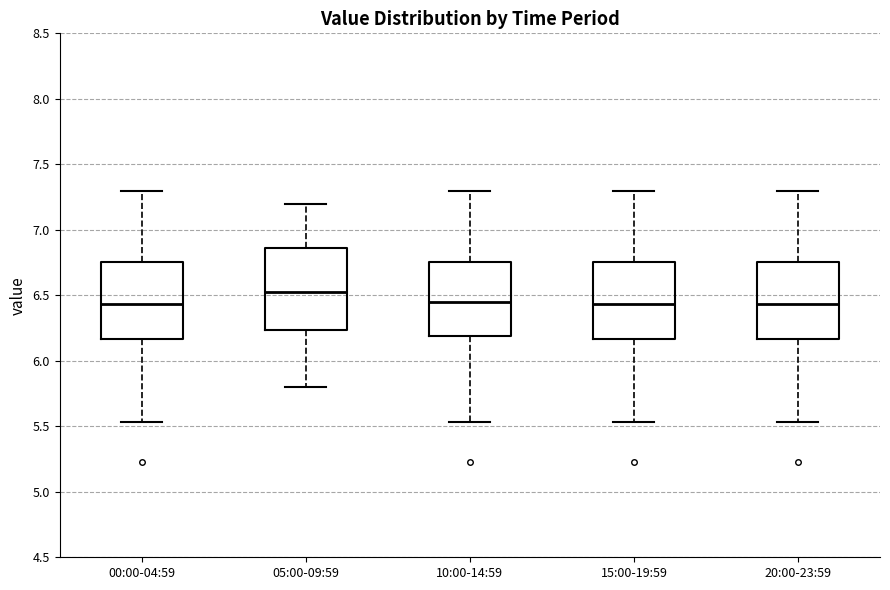

Reading left to right, read every box against the y-axis: the position of its median line, the range the box covers, and the ends of its whiskers. The values are not printed on the chart, so give them approximately, as read against the axis.

00:00-04:59: median 6.45, box 6.15 to 6.75, whiskers 5.55 to 7.30
05:00-09:59: median 6.55, box 6.25 to 6.85, whiskers 5.80 to 7.20
10:00-14:59: median 6.45, box 6.20 to 6.75, whiskers 5.55 to 7.30
15:00-19:59: median 6.45, box 6.15 to 6.75, whiskers 5.55 to 7.30
20:00-23:59: median 6.45, box 6.15 to 6.75, whiskers 5.55 to 7.30